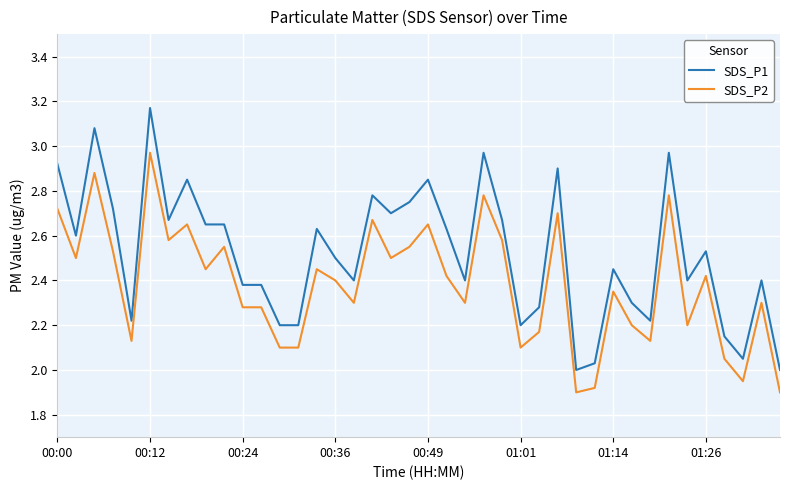

Rank the series by their maximum value, from highest to lowest.

SDS_P1, SDS_P2